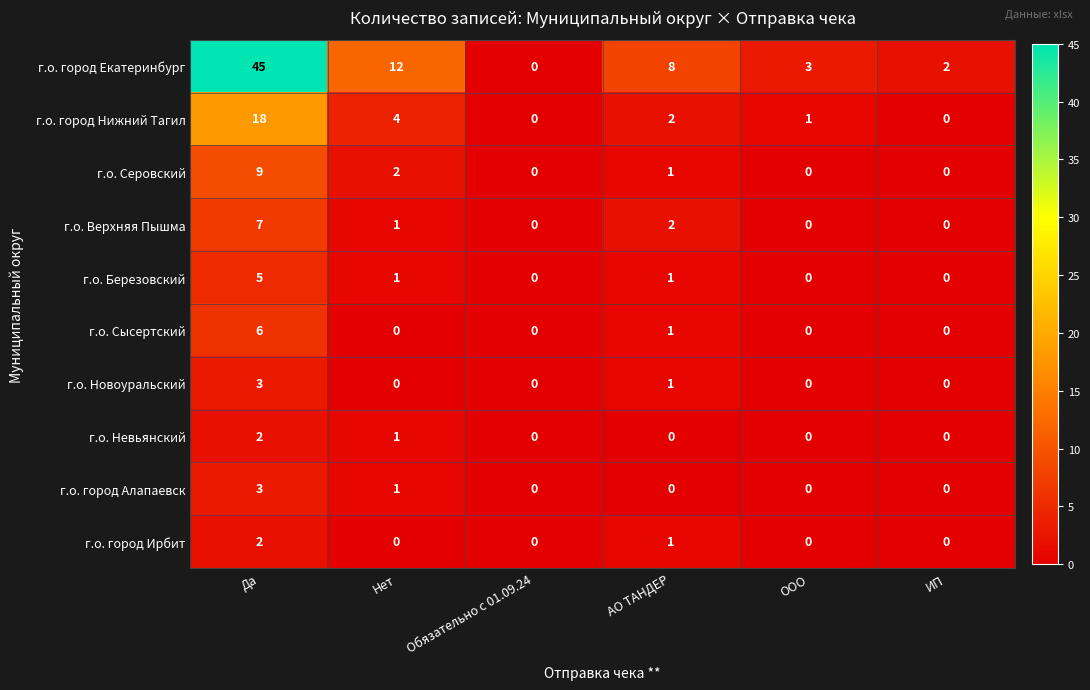

What is the difference between the maximum and minimum values in the г.о. Березовский series?

5